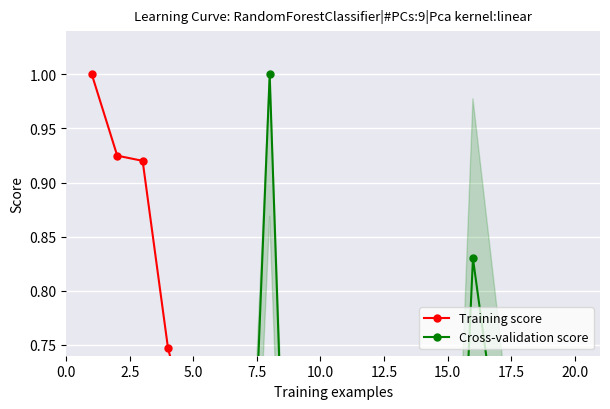

How many times do Training score and Cross-validation score cross each other?

7